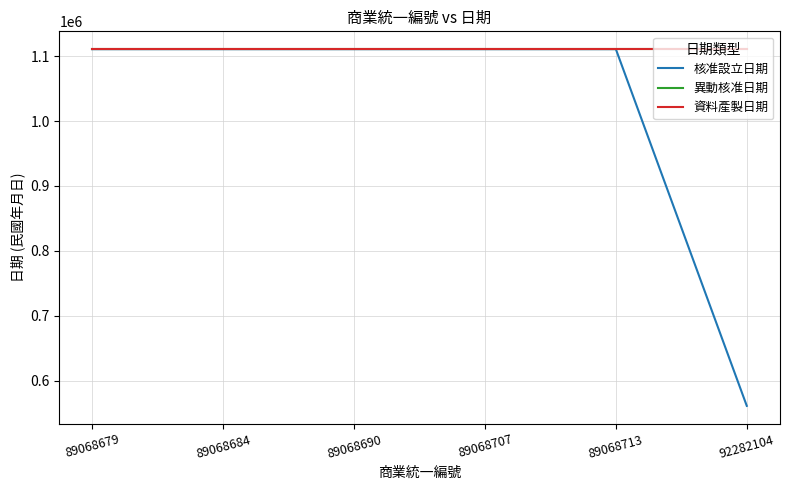

Is it true that 核准設立日期 equals 1110903 at 89068679?

True